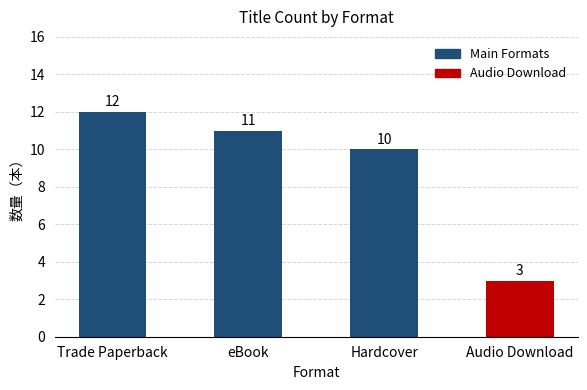

How many distinct data groups are displayed?

1